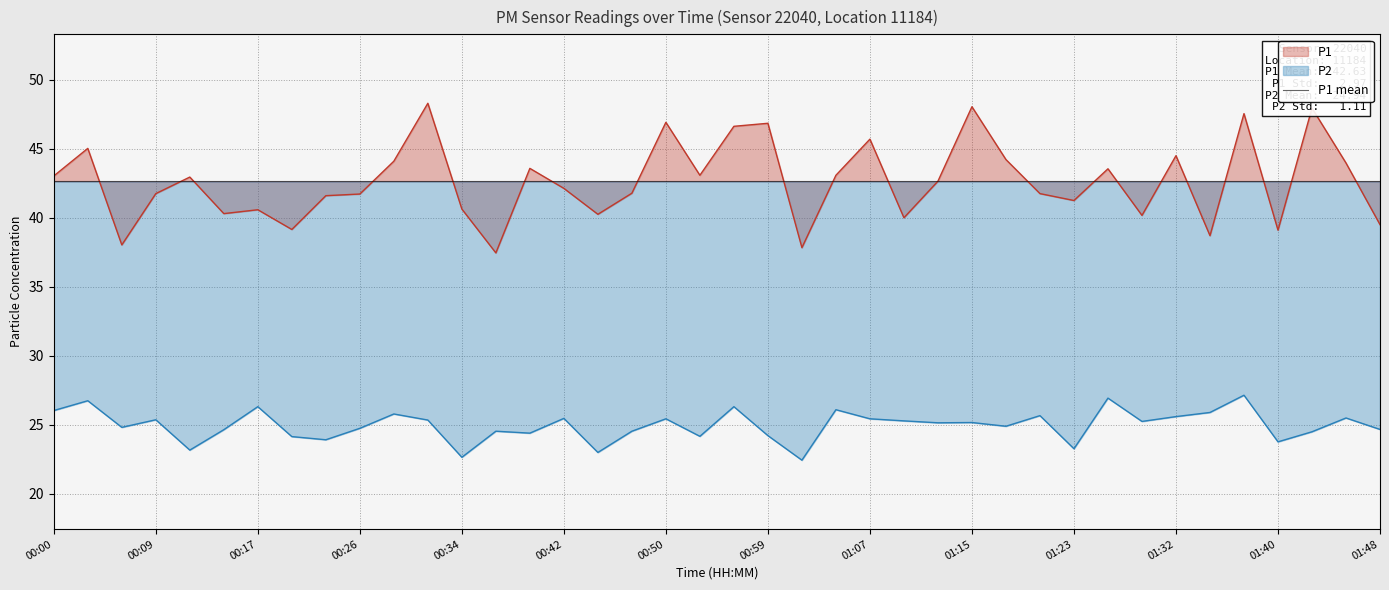

What is the value of the P2 point at the 12th from the left?

25.3